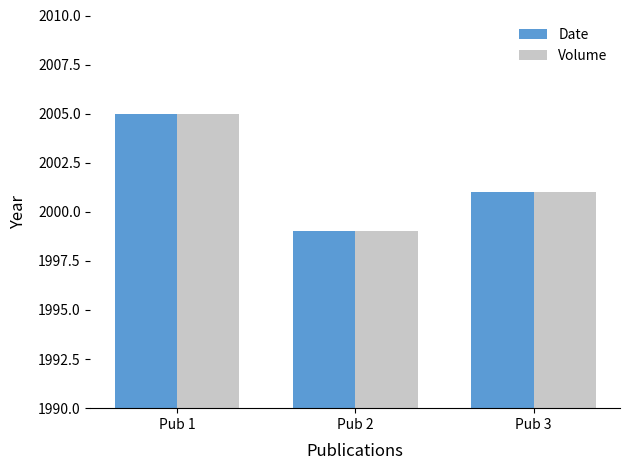

The Date series shows 599 at Pub 3. True or false?

False